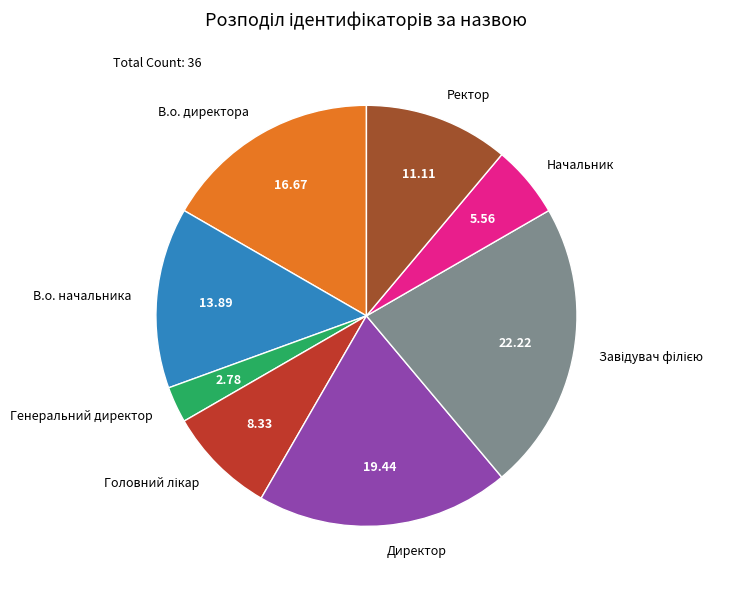

True or false: Начальник accounts for 1% of the total.

False